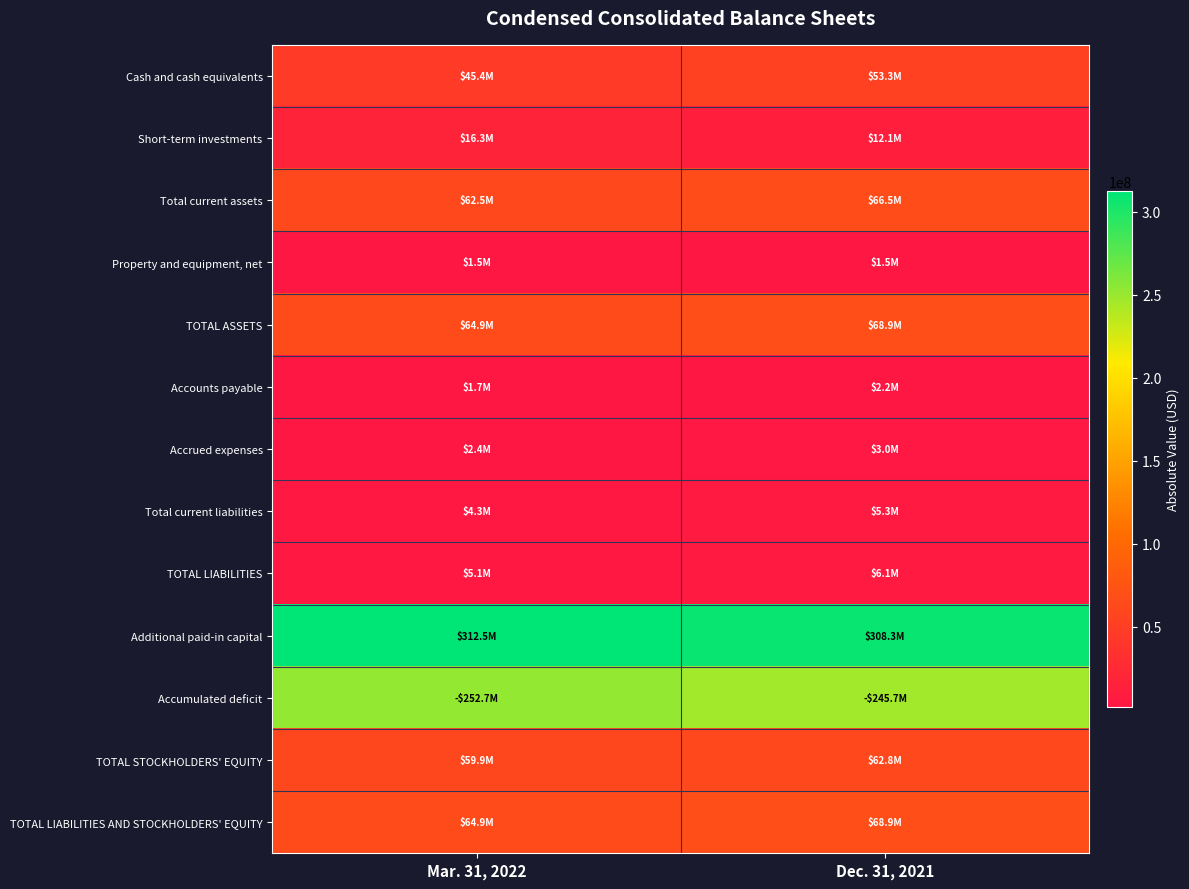

Between Dec. 31, 2021 and Mar. 31, 2022, which is larger?

Dec. 31, 2021